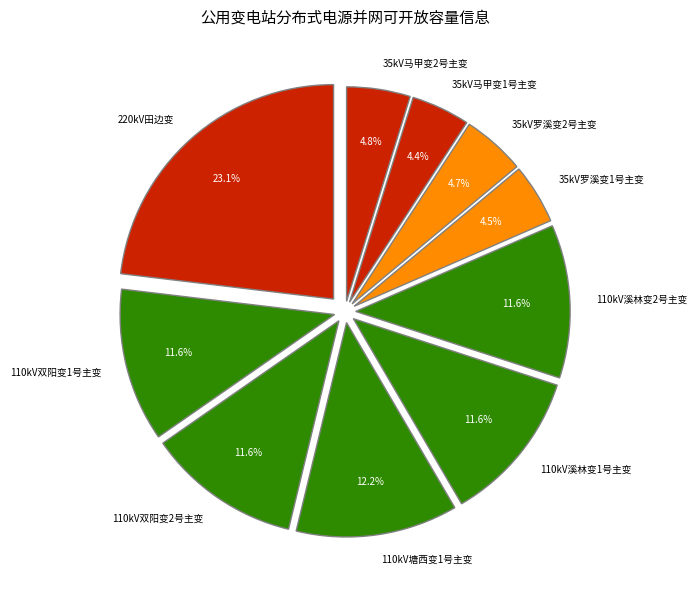

What is the total percentage of 110kV塘西变1号主变 and 110kV溪林变1号主变?

23.8%